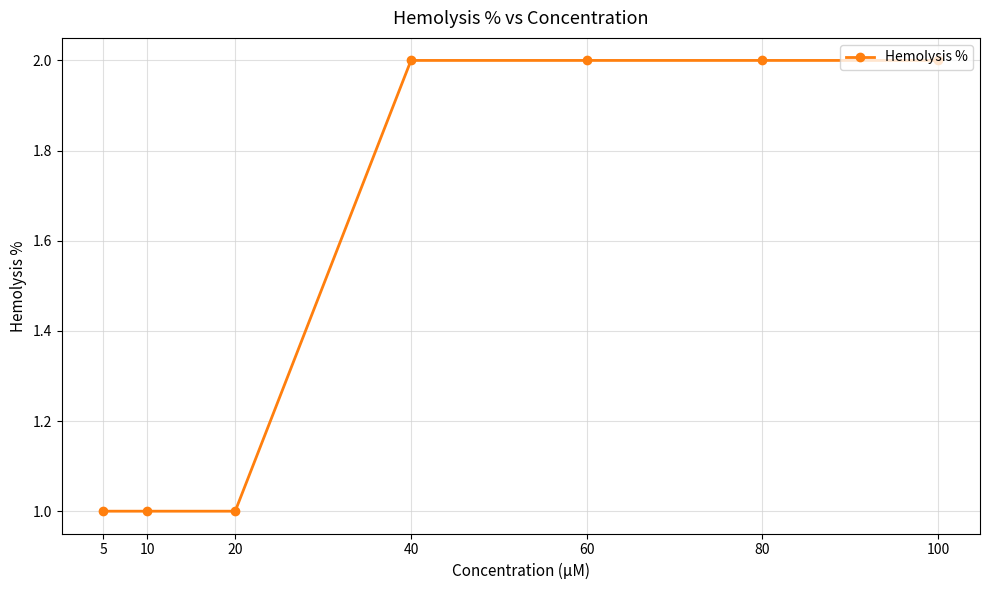

Reading left to right, list all the values displayed in this chart.

1	1	1	2	2	2	2